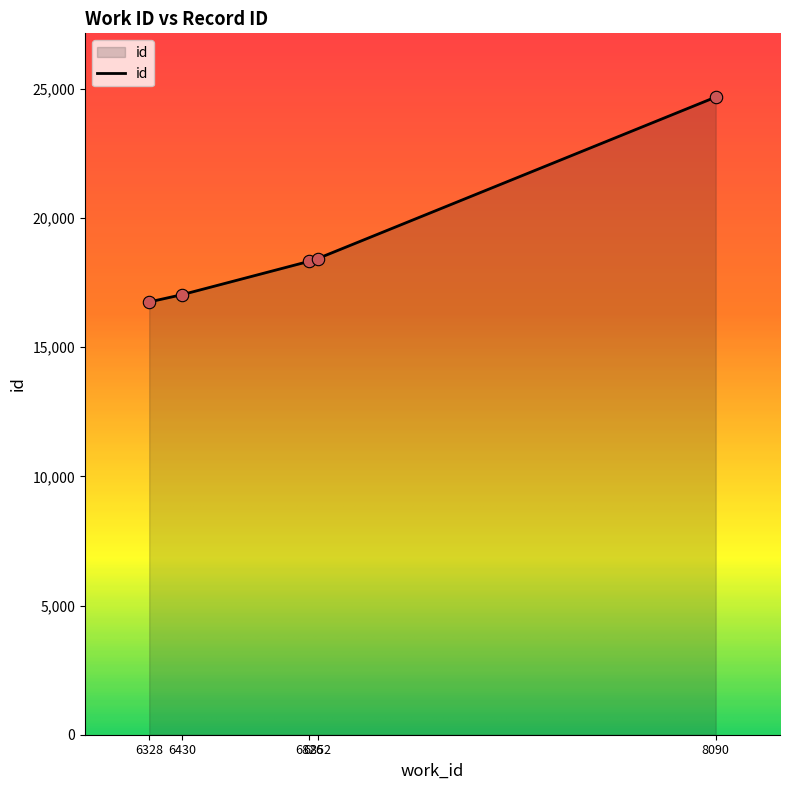

What is the change in value from 6430 to 8090?

+7647